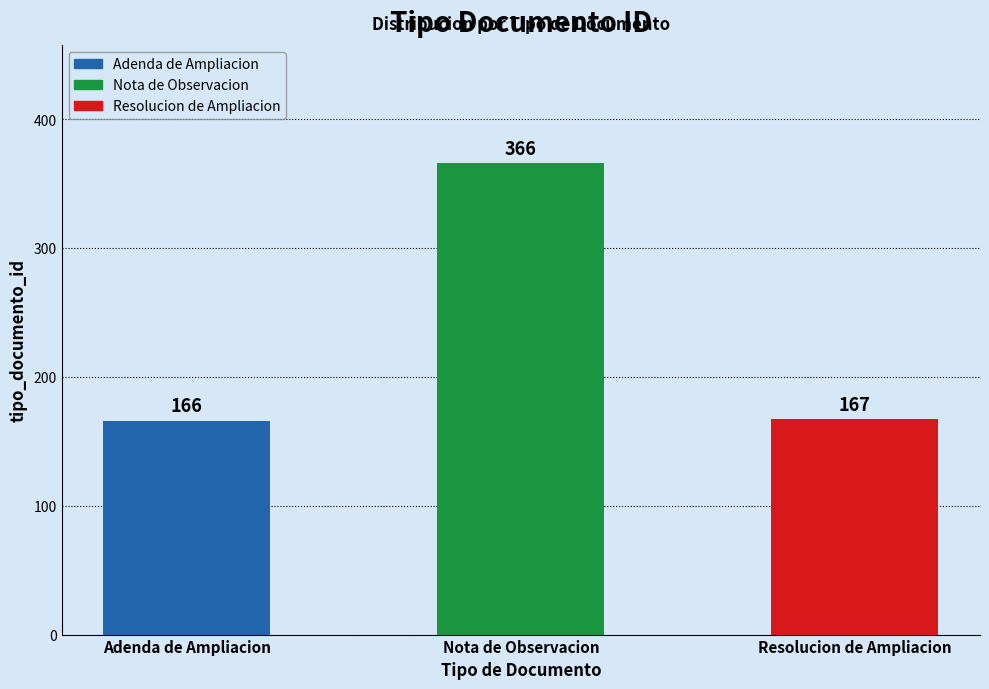

What is the minimum value shown in the chart?

166